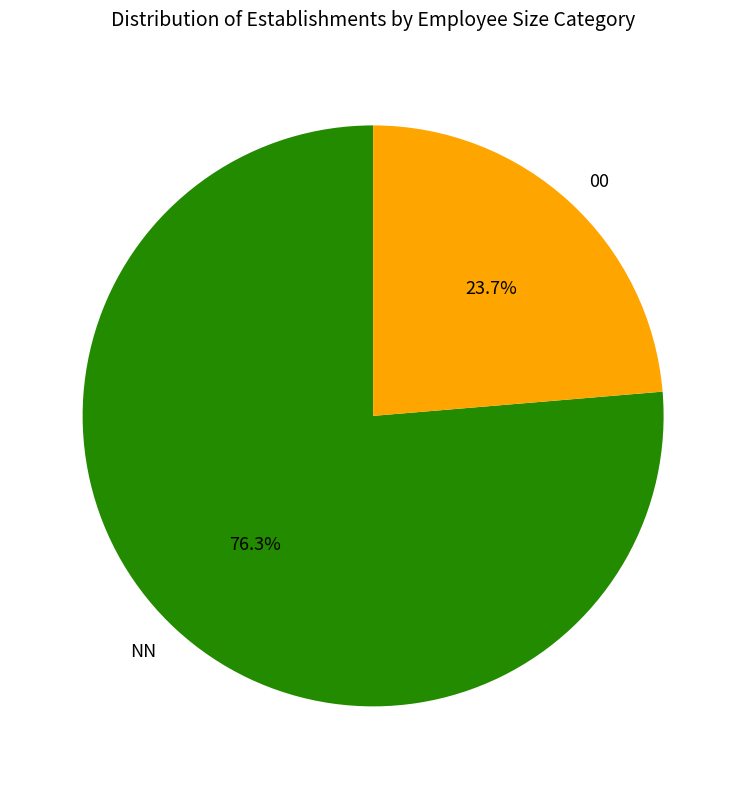

Combined, do 00 and NN account for over 50%?

Yes